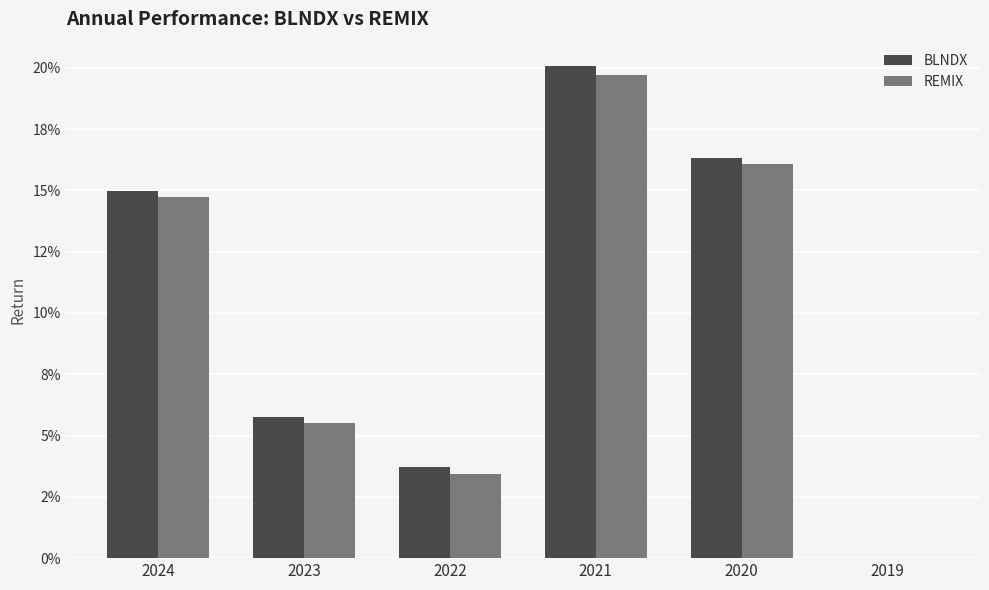

Where is REMIX nearest to the value 0?

2019